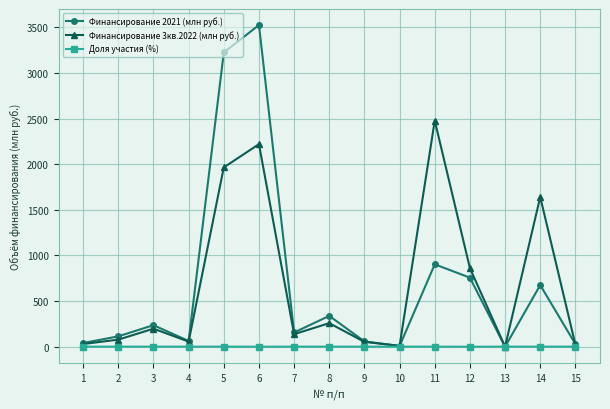

The Финансирование 3кв.2022 (млн руб.) series shows 2219.1 at 6. True or false?

True